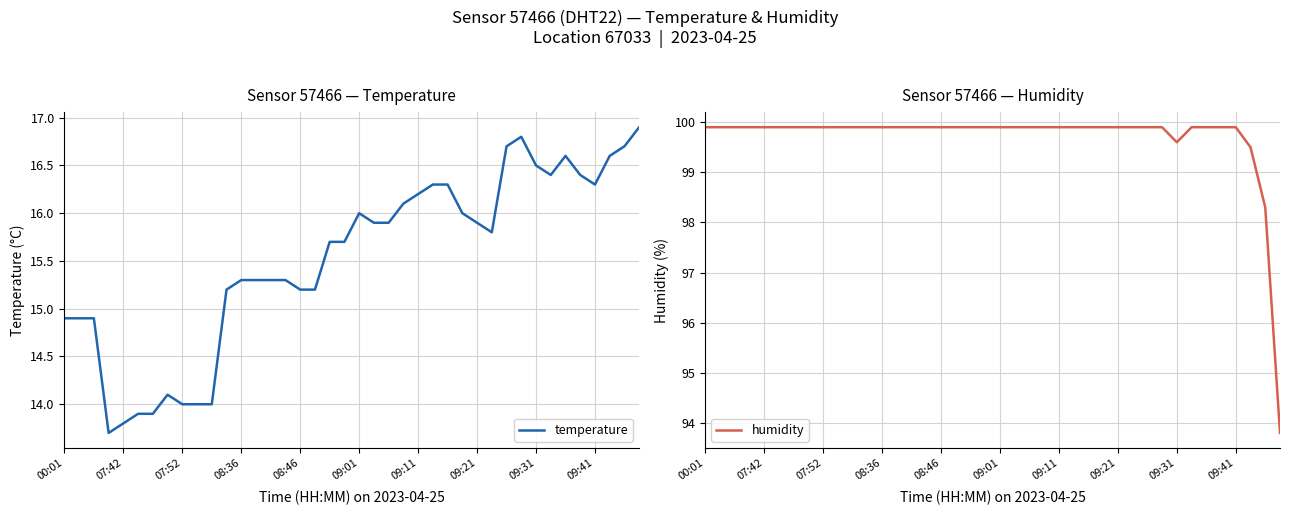

How many data points does each series have?

40